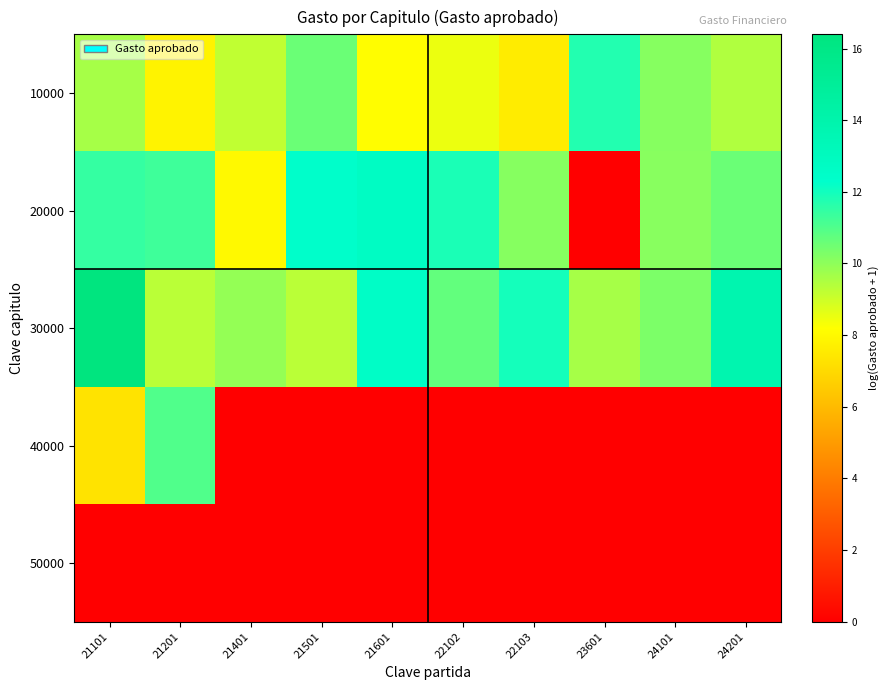

Reading left to right, transcribe all the data shown in this chart.

10000: 21101=9.6	21201=7.8	21401=9.2	21501=10.6	21601=8.2	22102=8.5	22103=7.6	23601=11.7	24101=10.1	24201=9.5
20000: 21101=11.5	21201=11.3	21401=8.0	21501=12.4	21601=12.8	22102=11.8	22103=10.1	23601=0.0	24101=10.1	24201=10.6
30000: 21101=16.4	21201=9.3	21401=9.9	21501=9.3	21601=12.6	22102=10.7	22103=12.0	23601=9.6	24101=10.3	24201=13.8
40000: 21101=7.3	21201=11.0	21401=0.0	21501=0.0	21601=0.0	22102=0.0	22103=0.0	23601=0.0	24101=0.0	24201=0.0
50000: 21101=0.0	21201=0.0	21401=0.0	21501=0.0	21601=0.0	22102=0.0	22103=0.0	23601=0.0	24101=0.0	24201=0.0